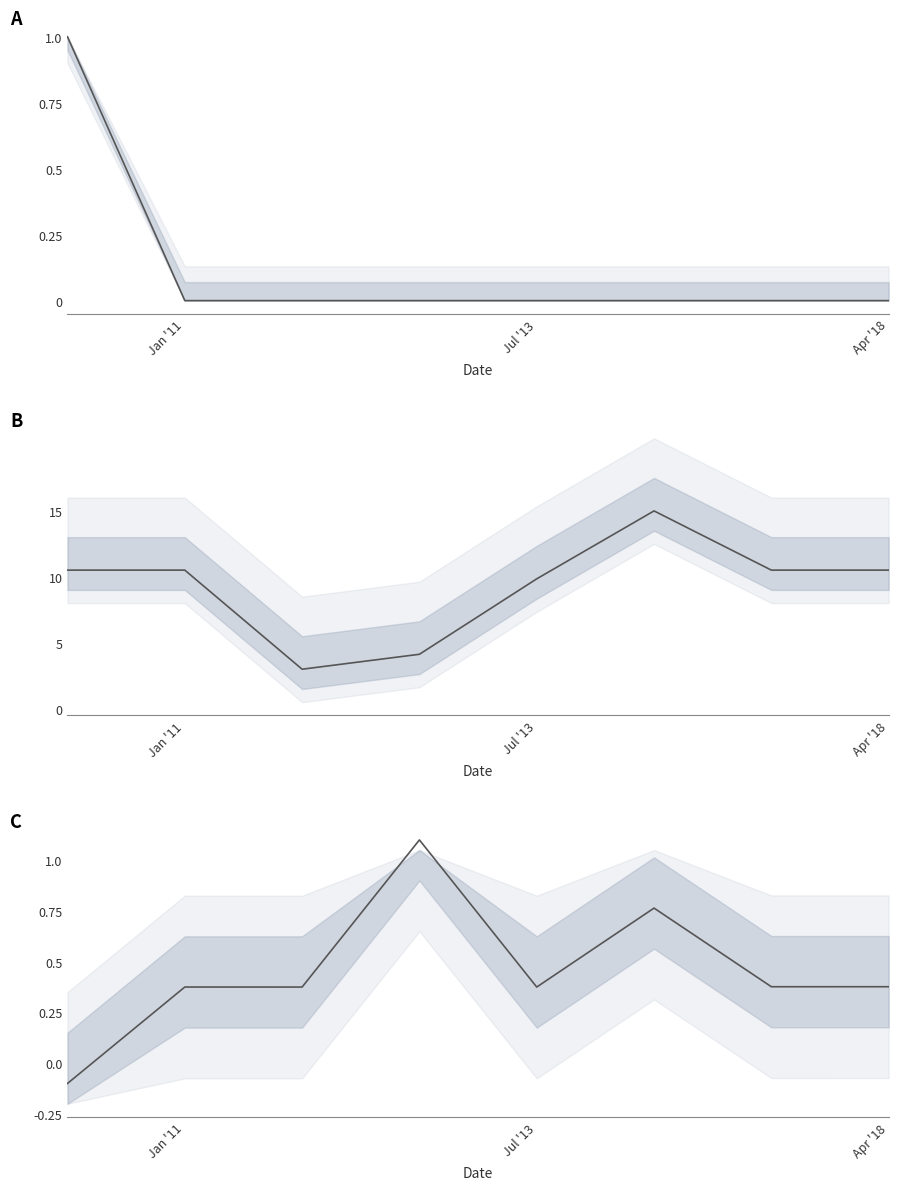

Which has a higher value, Jul '13 or 3?

Jul '13